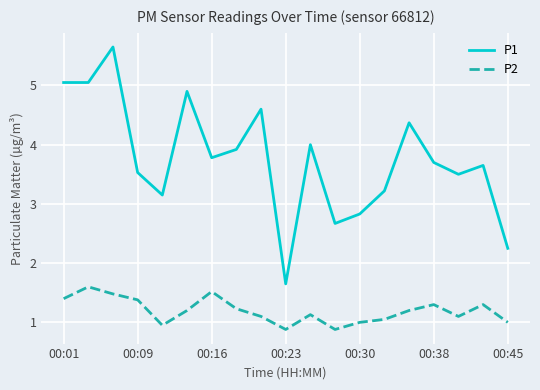

What is the difference between the maximum and minimum values in the P1 series?

4.0